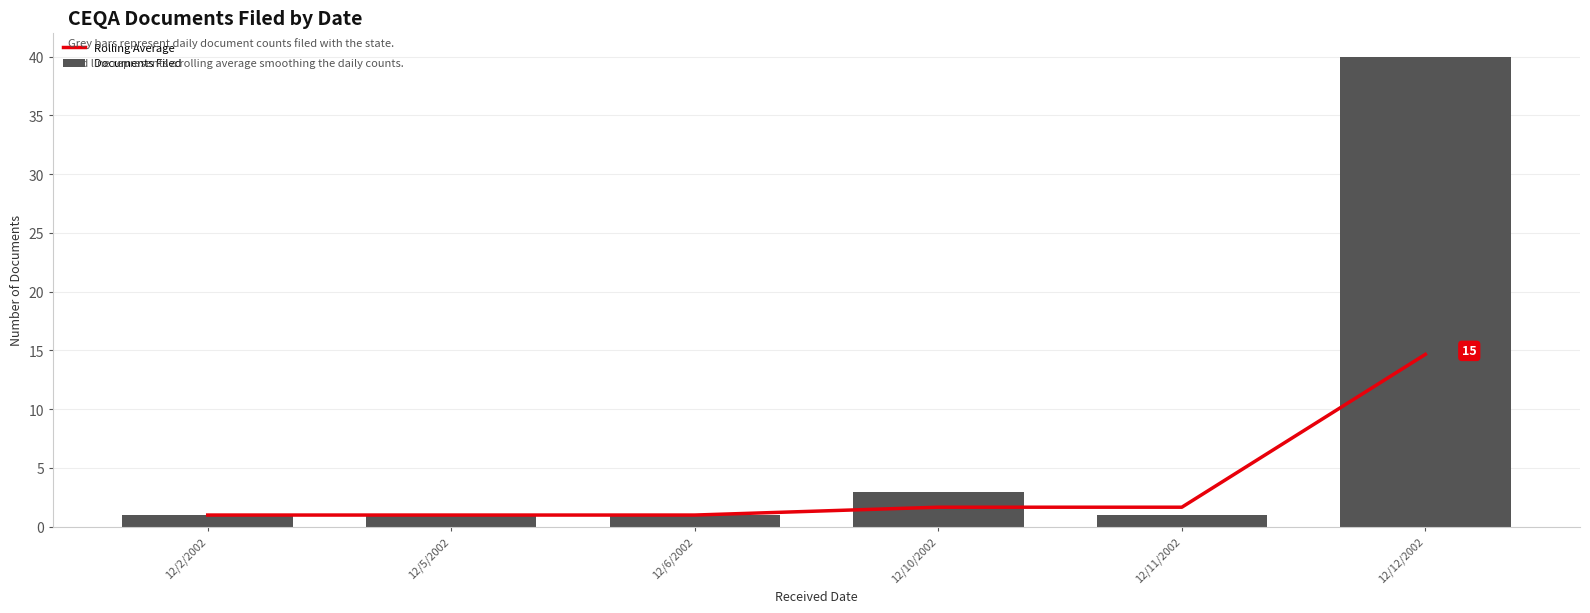

The value of Documents Filed at 12/6/2002 is 0.5. True or false?

False